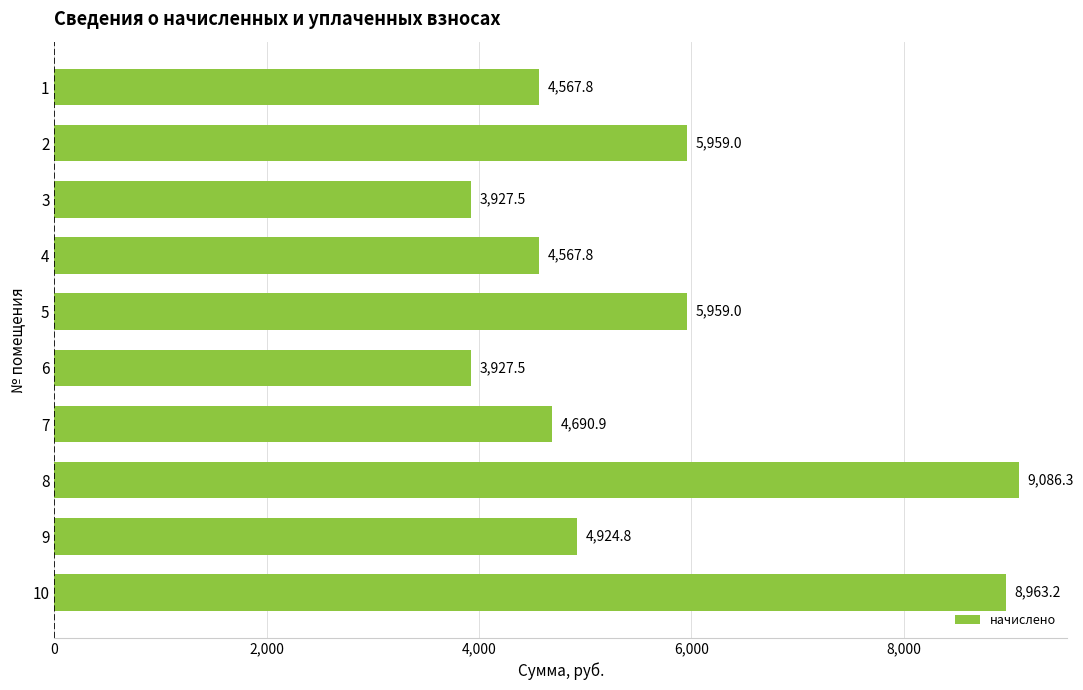

Are the bars grouped side by side (vs. stacked)?

No